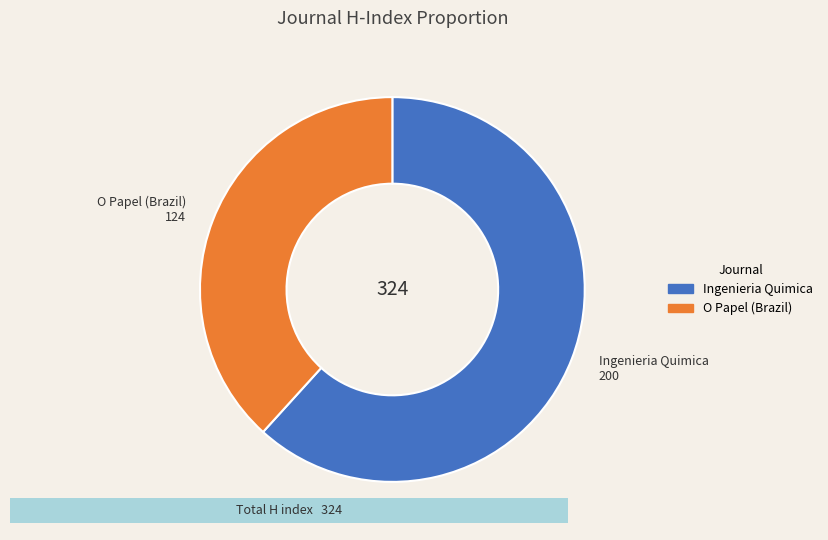

Is it true that Ingenieria Quimica is 62% of the pie?

True